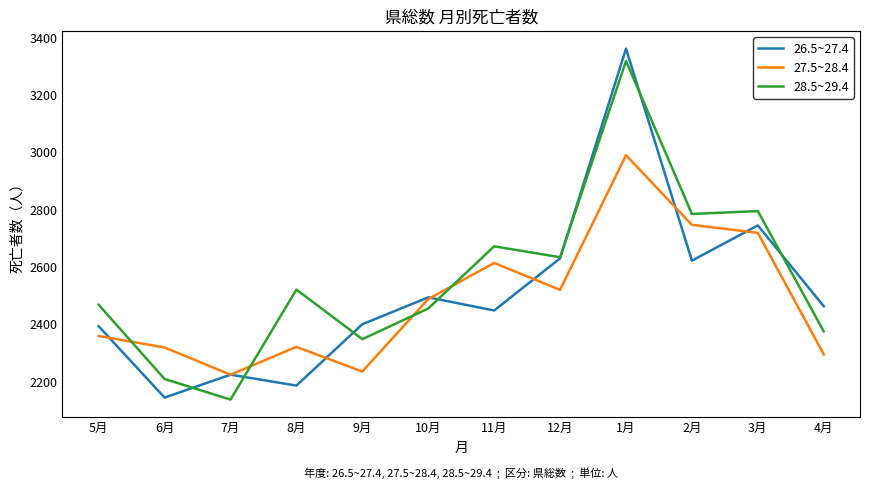

What is the spread (max minus min) of values at 4月?

168